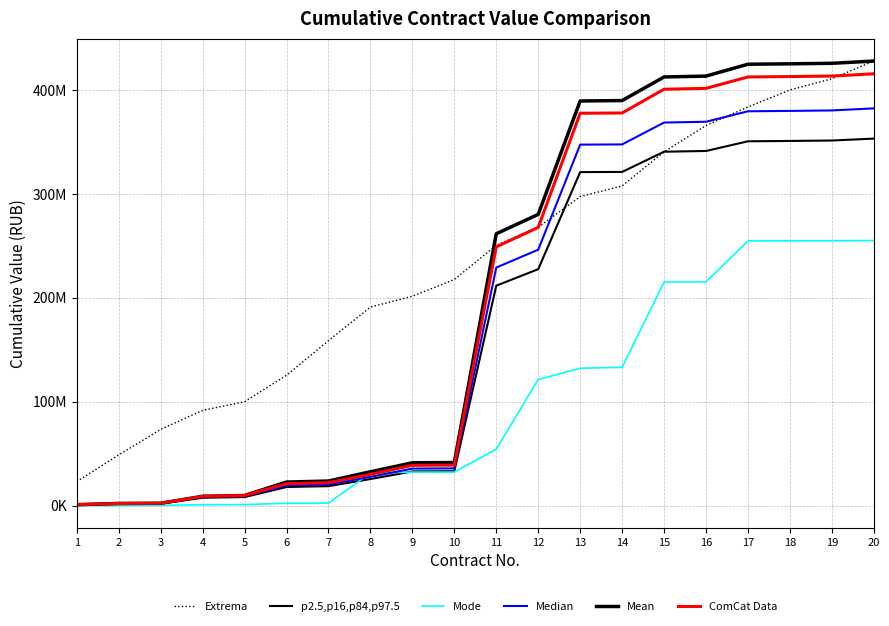

What is the value of the Mode point at the 3rd from the left?

438931.6